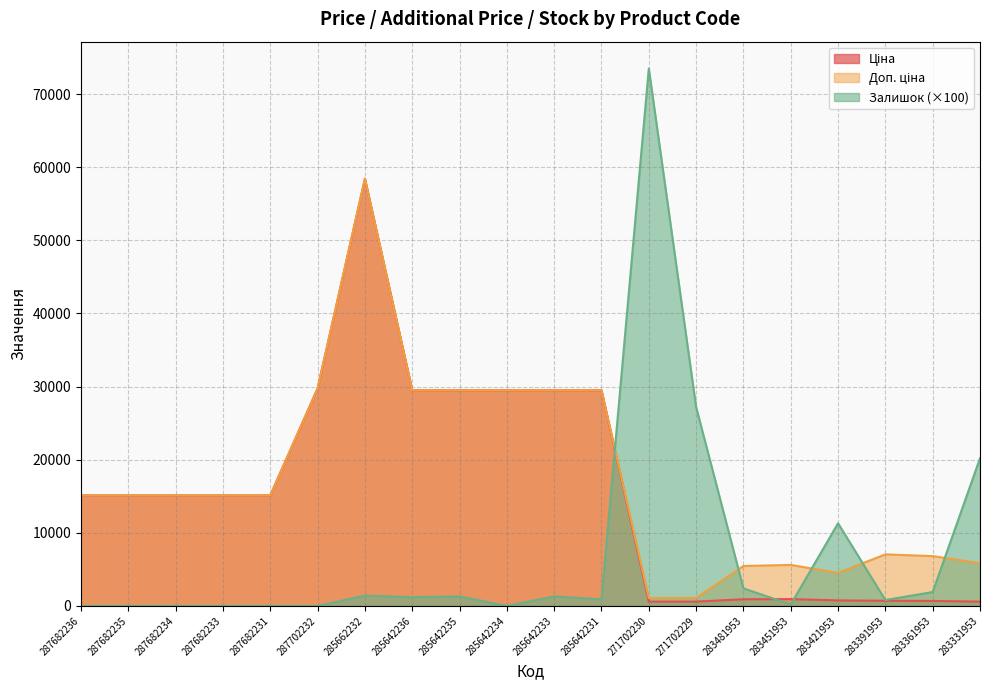

What is the difference between the maximum and minimum values in the Ціна series?

57842.2